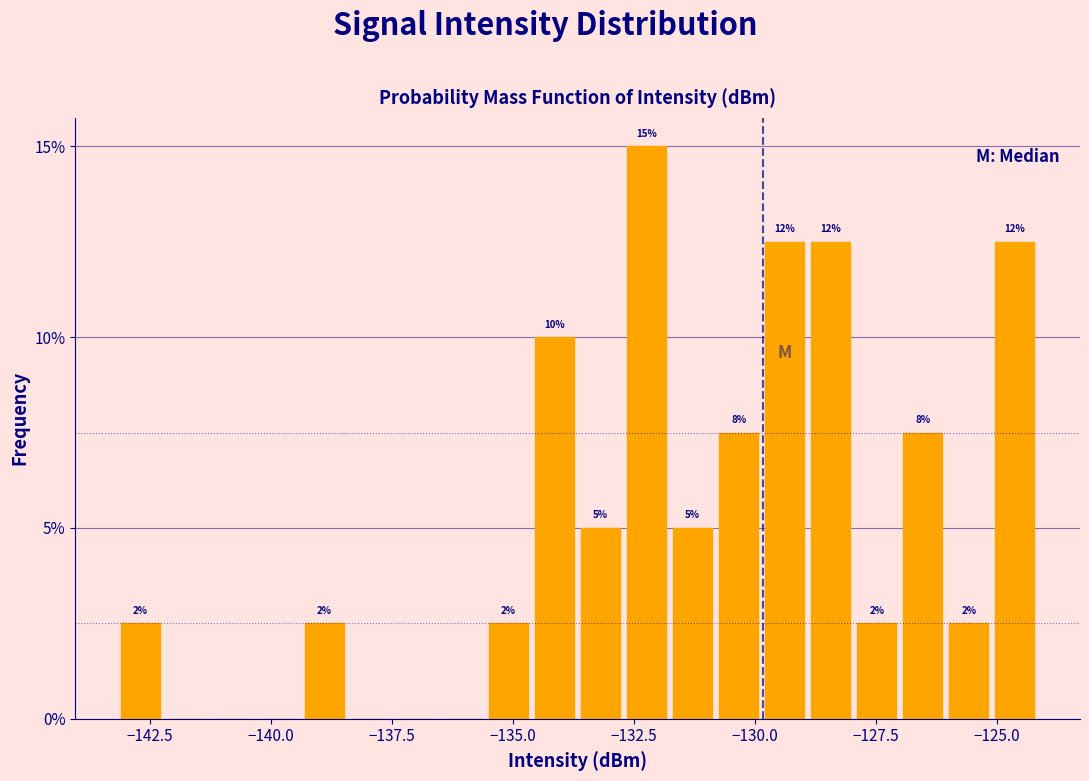

Read against the x-axis, roughly where is the centre of the tallest bar?

-132.0